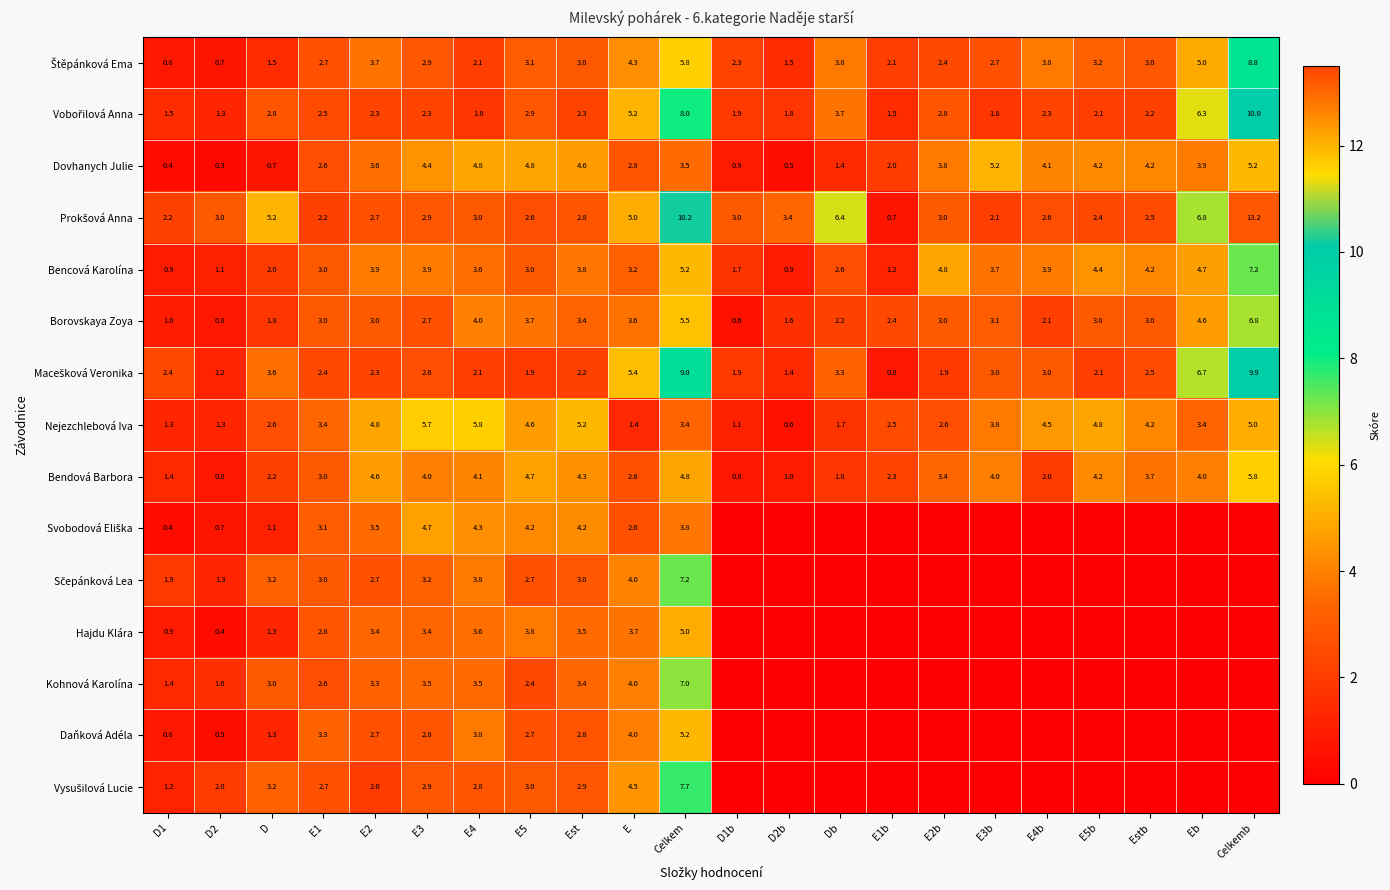

What is the difference between the second highest and minimum values in the Nejezchlebová Iva series?

5.1